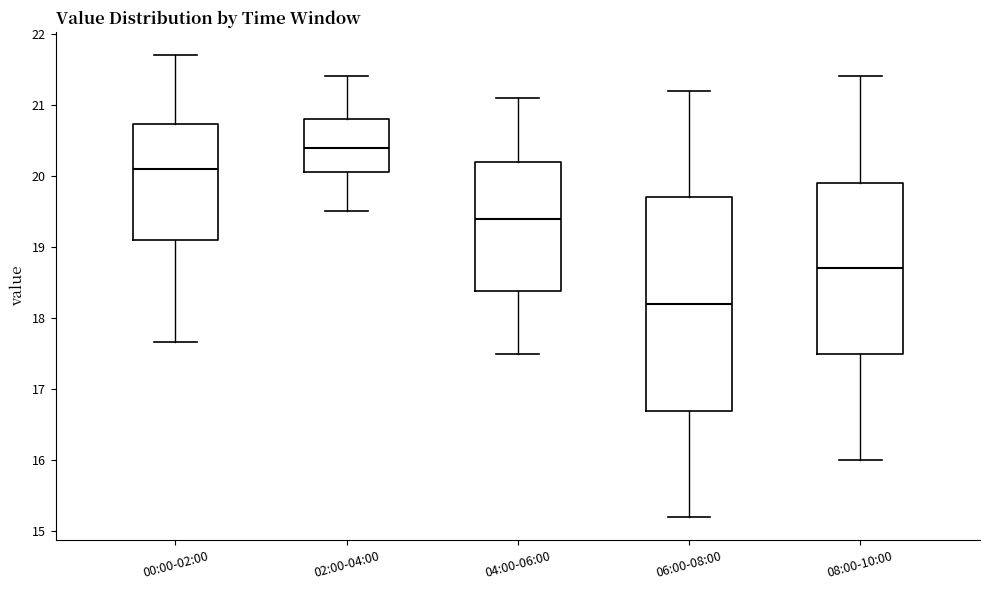

Comparing the boxes themselves (not the whiskers), which one is the tallest?

06:00-08:00